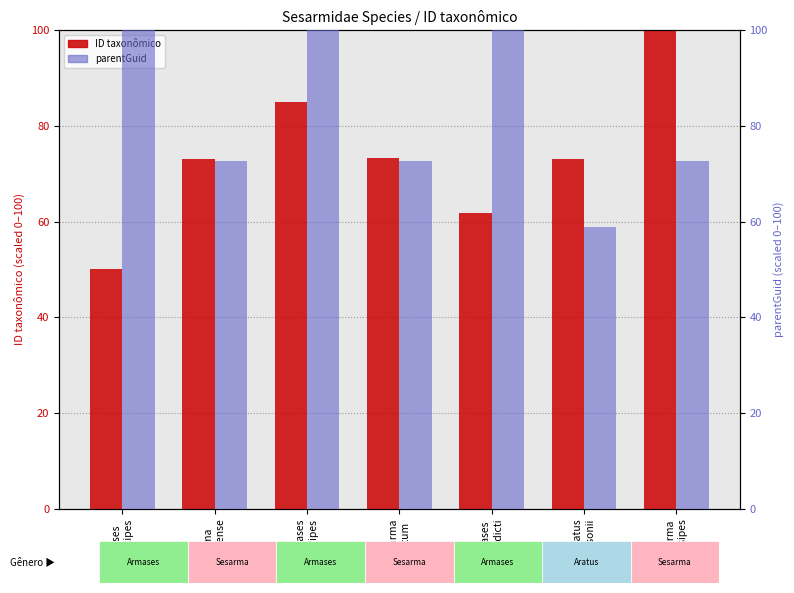

How many groups of bars are there?

7